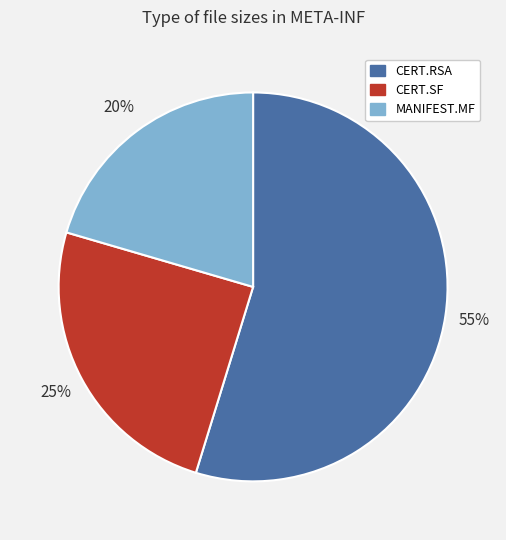

How many segments does this pie chart have?

3